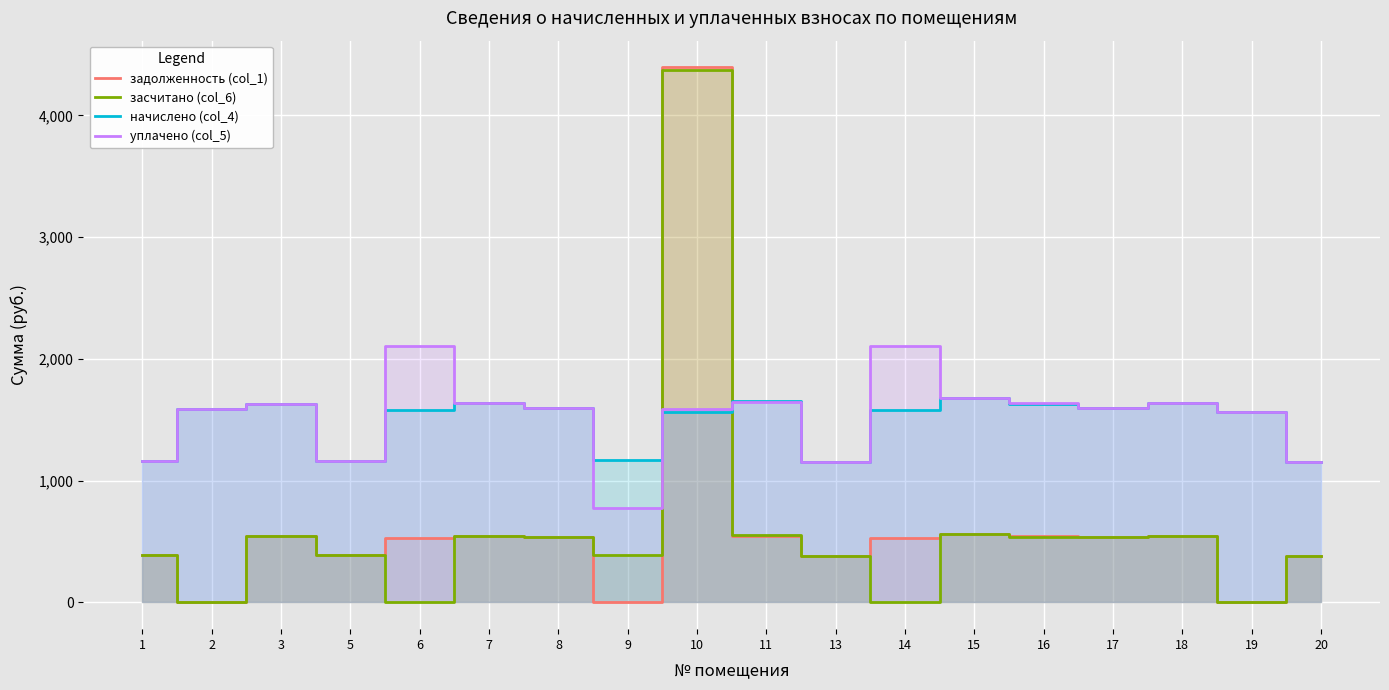

How many categories are shown in the chart?

18